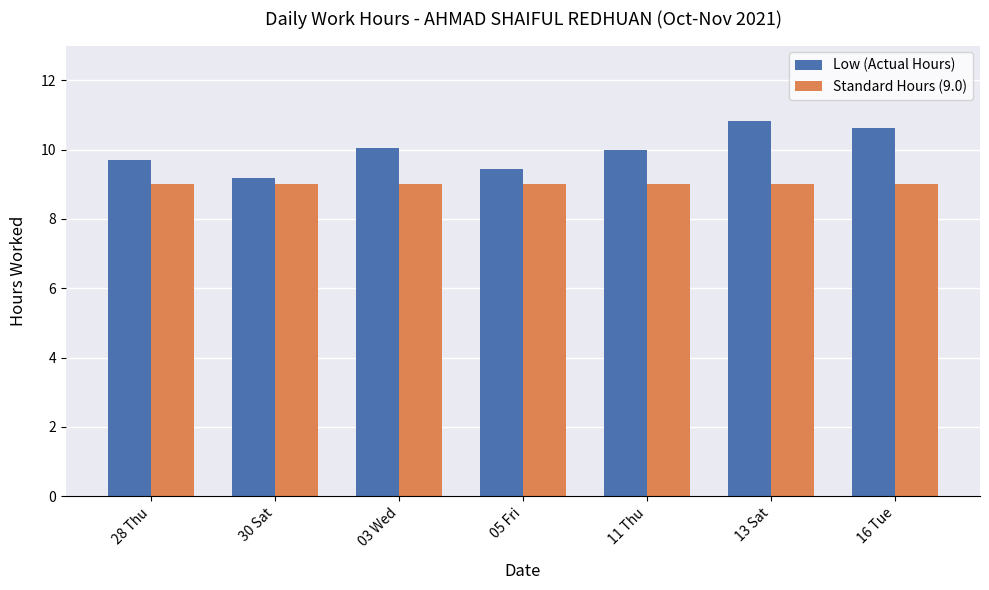

The Standard Hours (9.0) series shows 9.0 at 28 Thu. True or false?

True